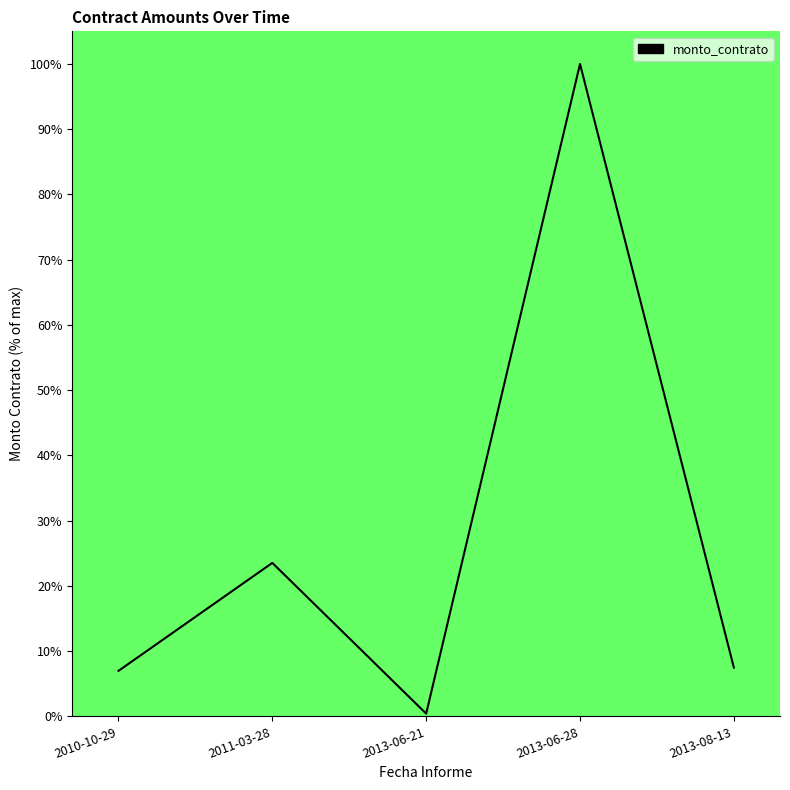

Count the number of data series in this chart.

1